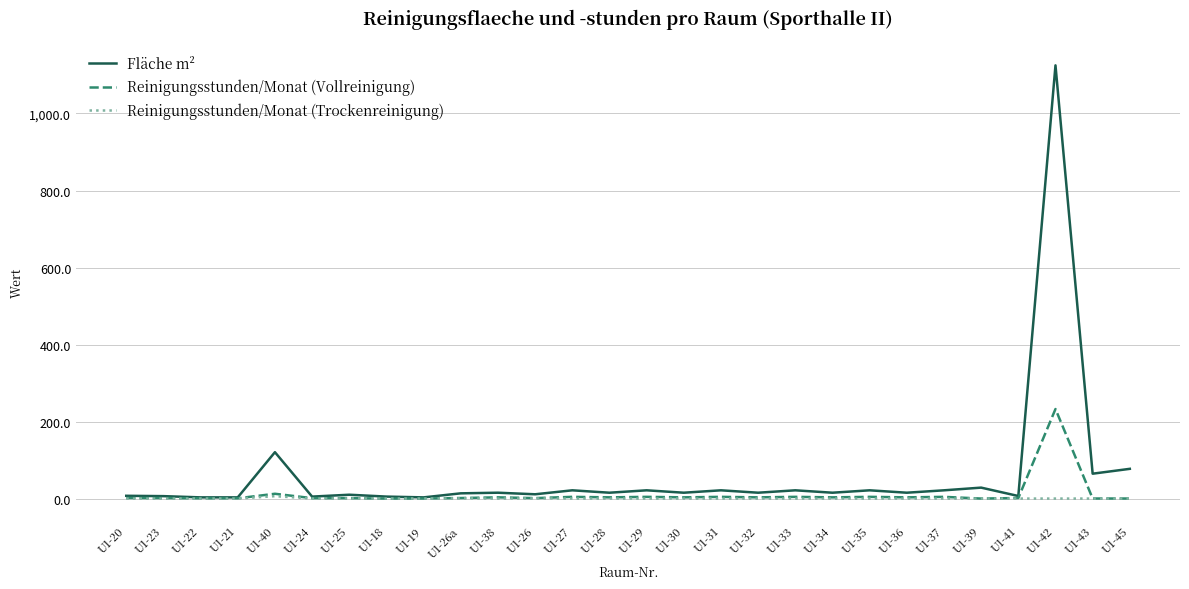

Which series changed the most between U1-30 and U1-42?

Fläche m²